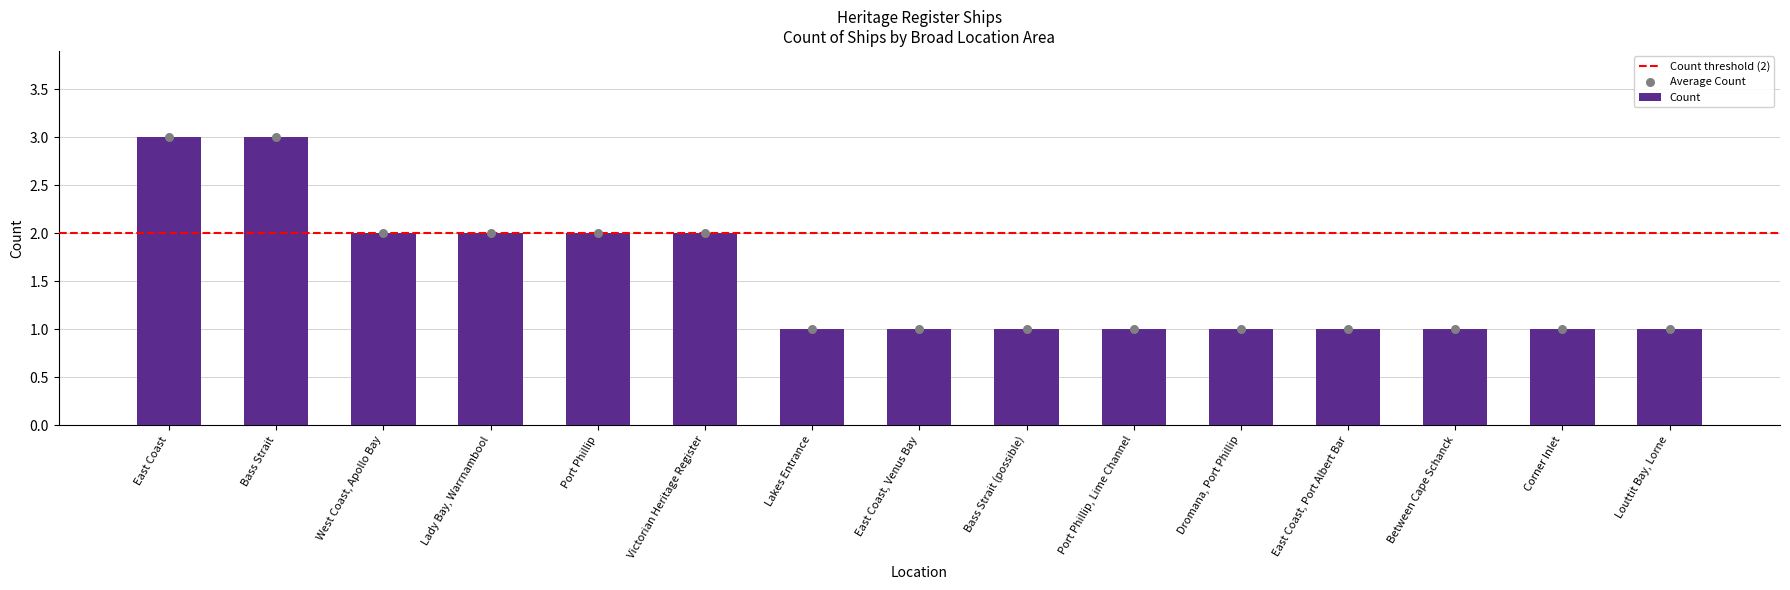

Approximately how many times larger is the value at West Coast, Apollo Bay compared to Corner Inlet?

2.0